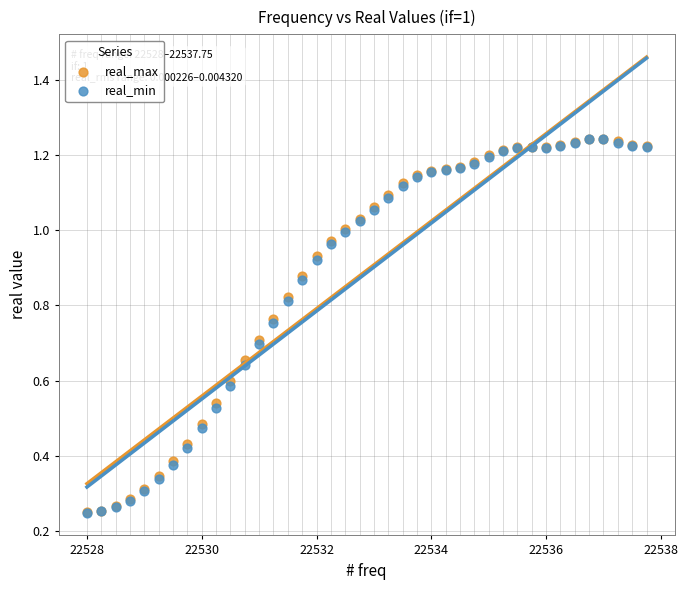

What are all the series names shown in the legend?

real_max, real_min